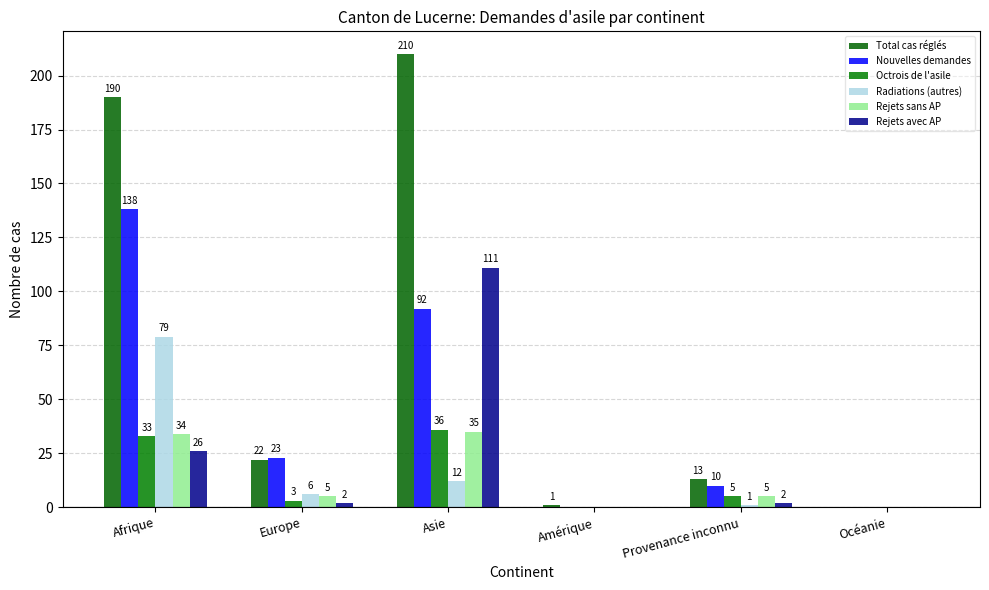

Between Amérique and Océanie, which is larger?

Amérique